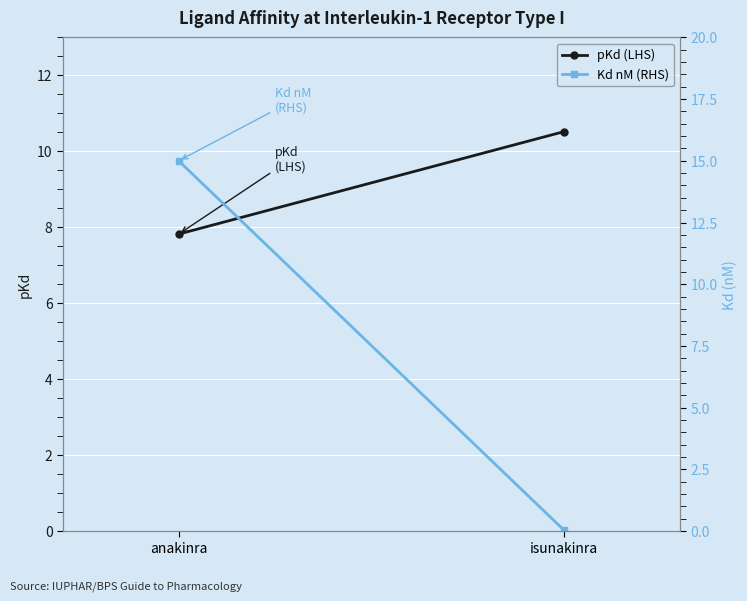

How many values in the pKd (LHS) series are below 10?

1